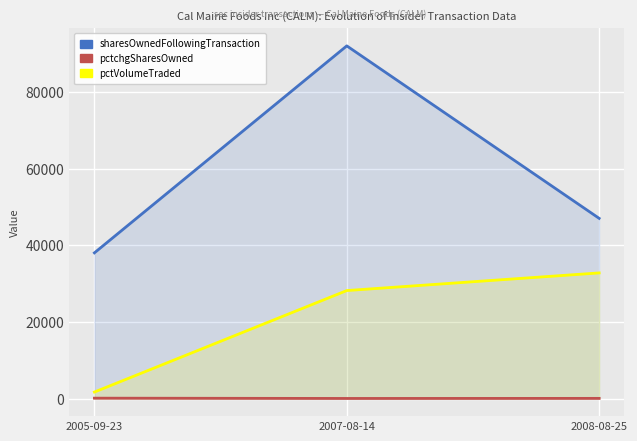

Between 2008-08-25 and 2007-08-14, which is larger?

2007-08-14